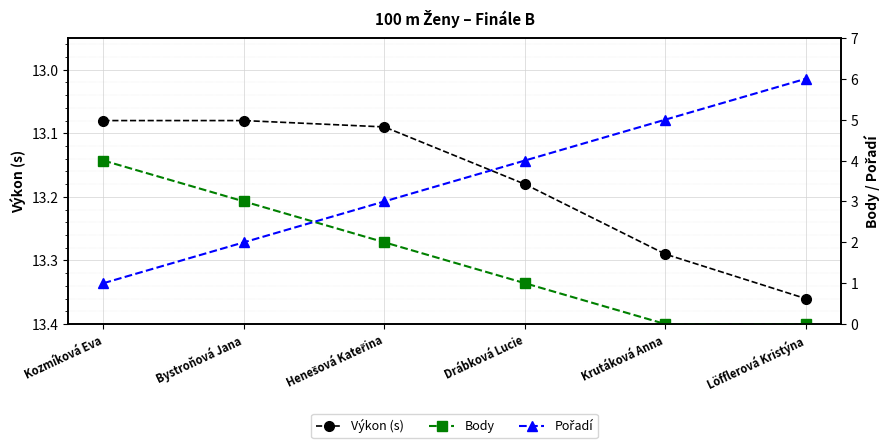

How many lines are shown in the chart?

3